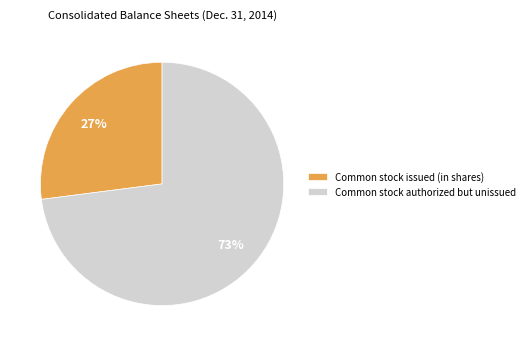

Rank the categories by value from highest to lowest.

Common stock authorized but unissued, Common stock issued (in shares)